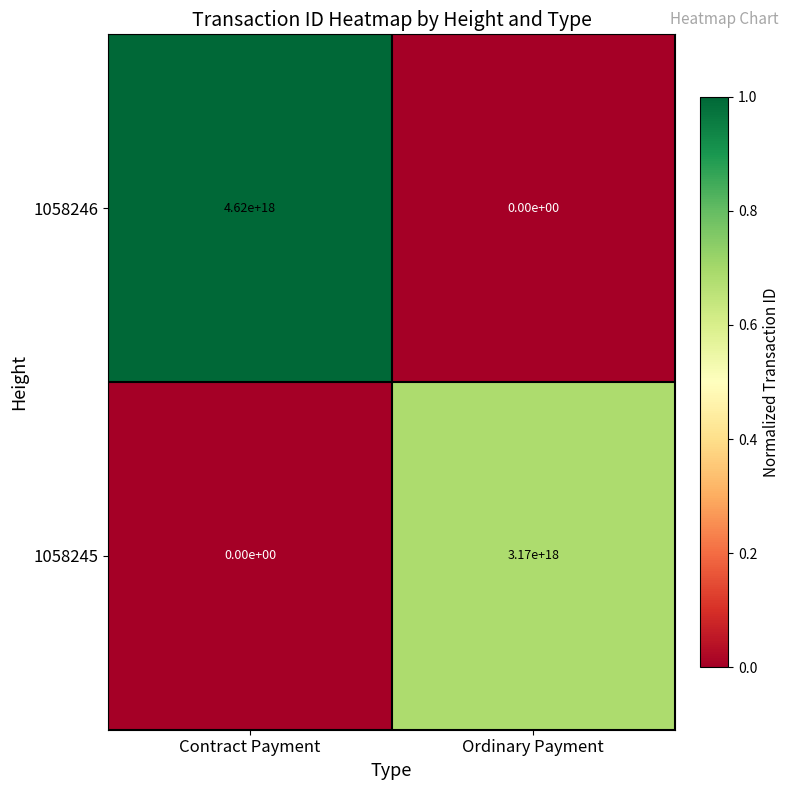

At which category is the sum across all series the highest?

Contract Payment